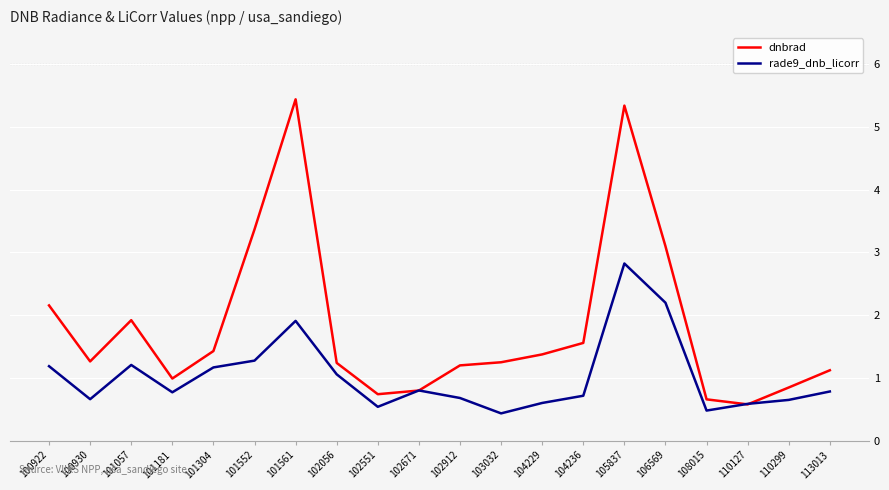

What is the sum of all rade9_dnb_licorr values?

20.5